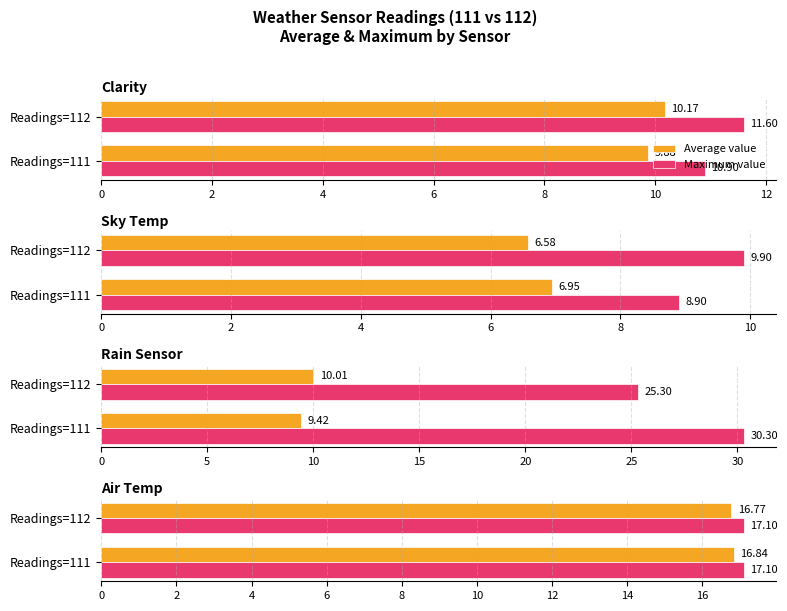

Between 0 and 2, which series saw the biggest shift?

Average value